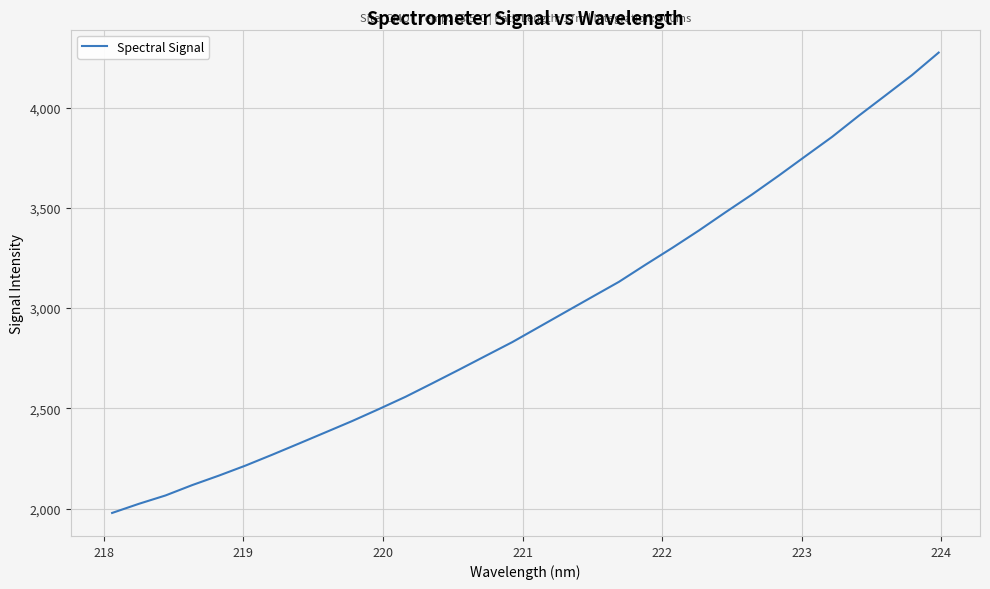

What is the greatest value displayed?

4273.9